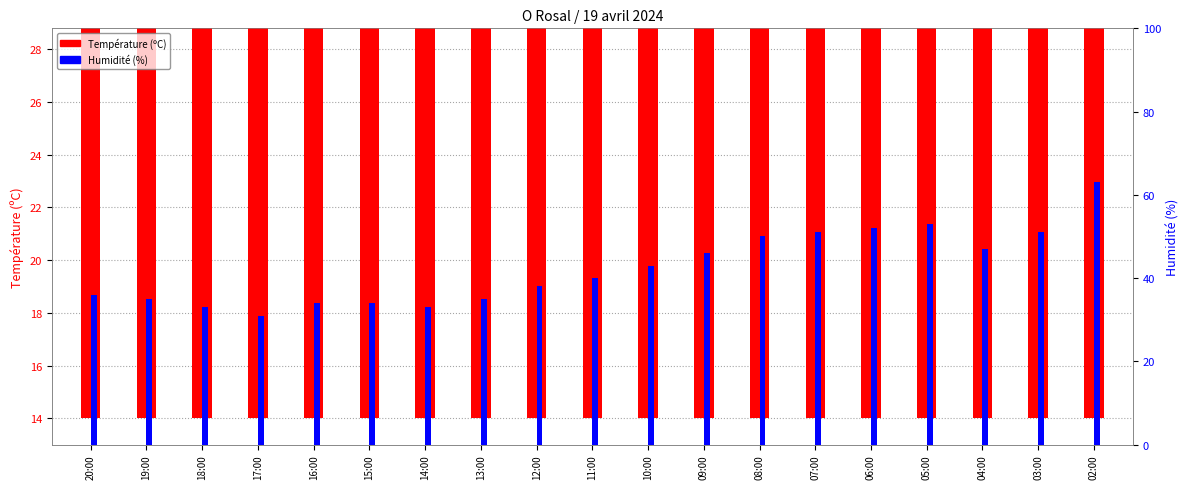

What is the difference between the maximum and minimum values in the Température (ºC) series?

11.8